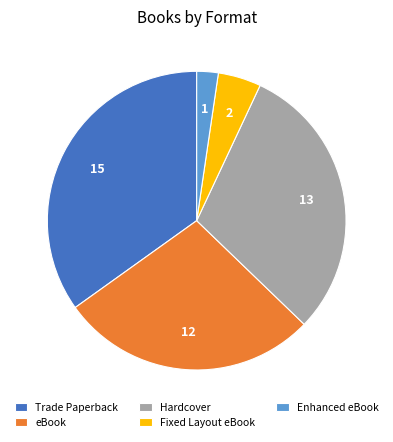

How many slices are in this pie chart?

5